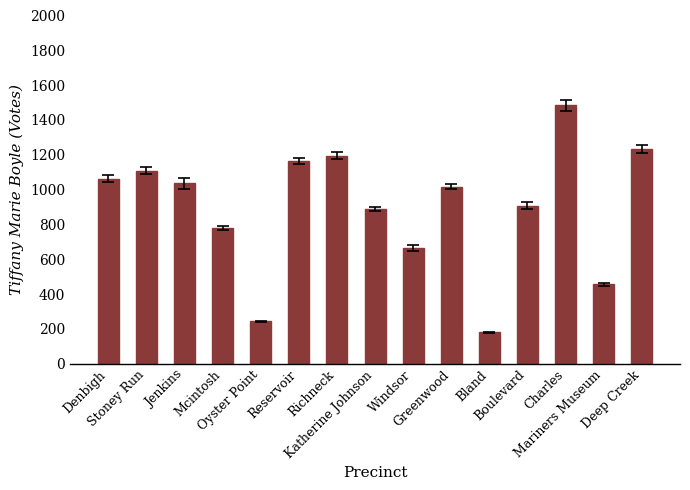

What is the average value?

894